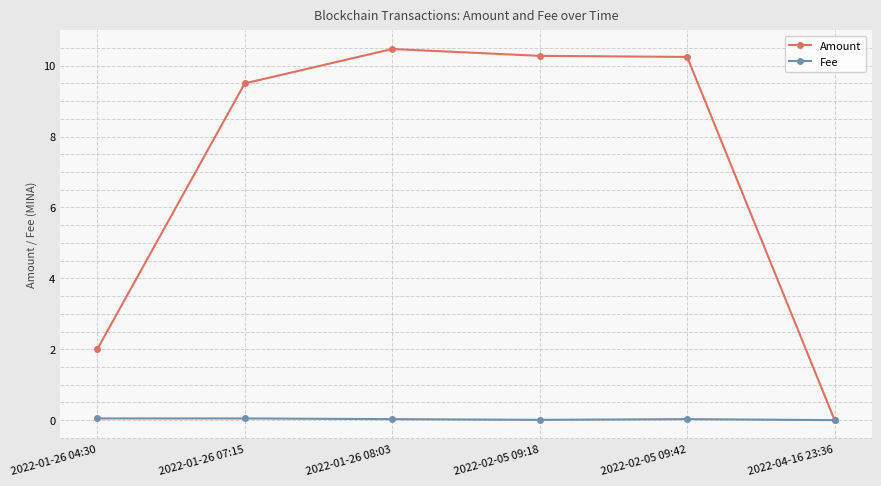

List the series in order of their overall mean, lowest first.

Fee, Amount